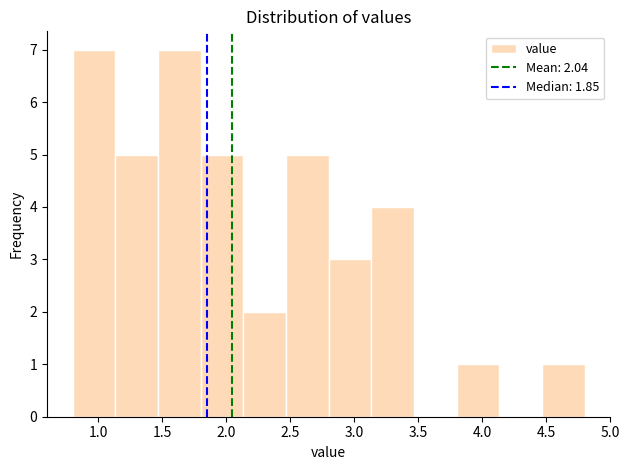

Reading left to right, transcribe this chart: for each bar, give the range it covers on the x-axis and its height. Neither the bar edges nor the heights are printed on the chart, so give them approximately, as read against the axes.

0.80 to 1.15: 7
1.15 to 1.45: 5
1.45 to 1.80: 7
1.80 to 2.15: 5
2.15 to 2.45: 2
2.45 to 2.80: 5
2.80 to 3.15: 3
3.15 to 3.45: 4
3.45 to 3.80: 0
3.80 to 4.15: 1
4.15 to 4.45: 0
4.45 to 4.80: 1